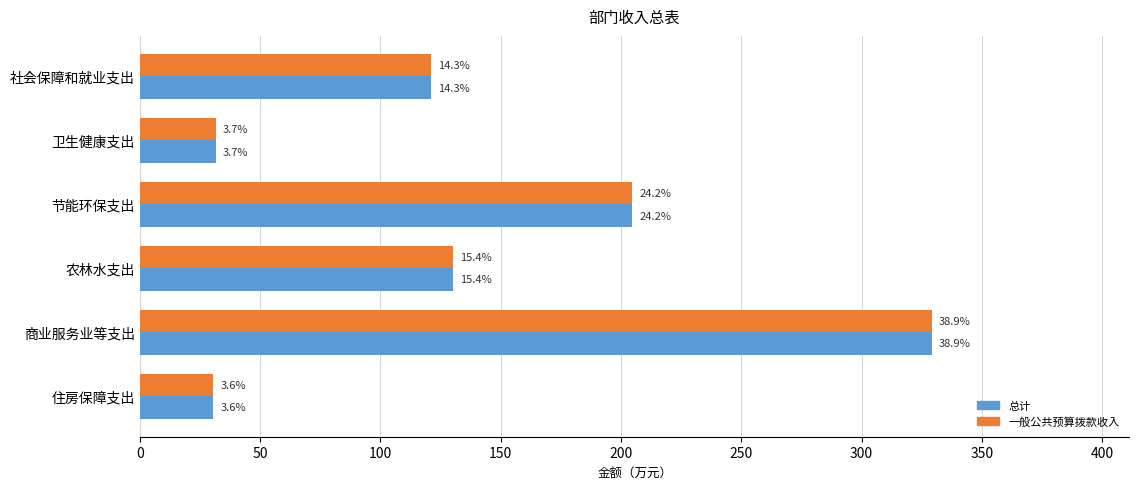

What is the value of the 总计 bar at the 4th from the left?

130.0